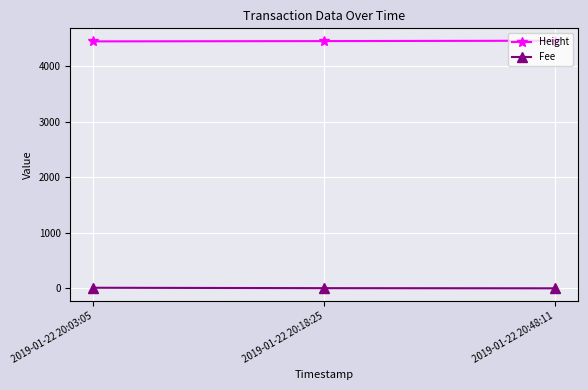

Is the value of Fee at 2019-01-22 20:03:05 greater than the value of Height at 2019-01-22 20:03:05?

No